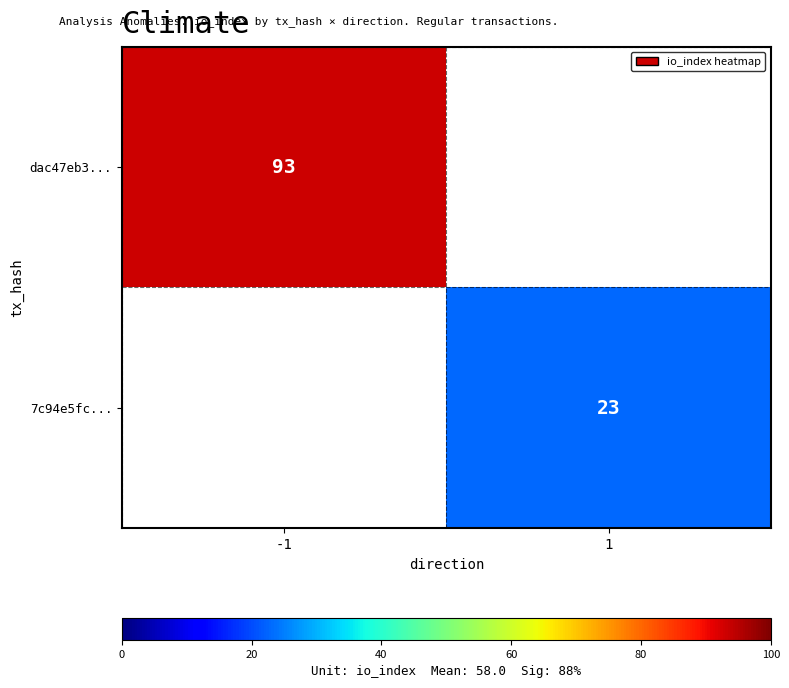

The value of dac47eb3... at -1 is 93. True or false?

True